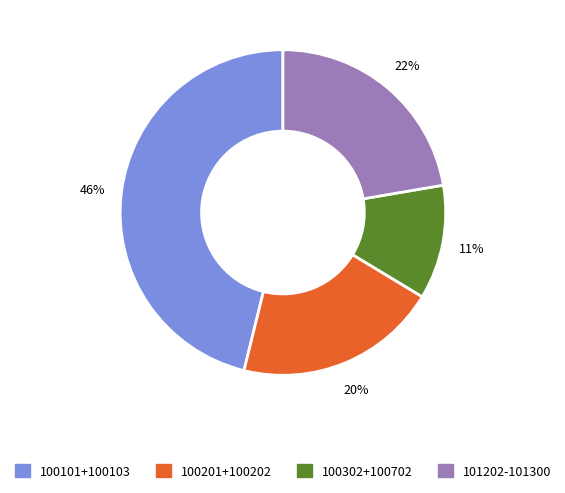

To the nearest percent, what is the average slice percentage?

25%